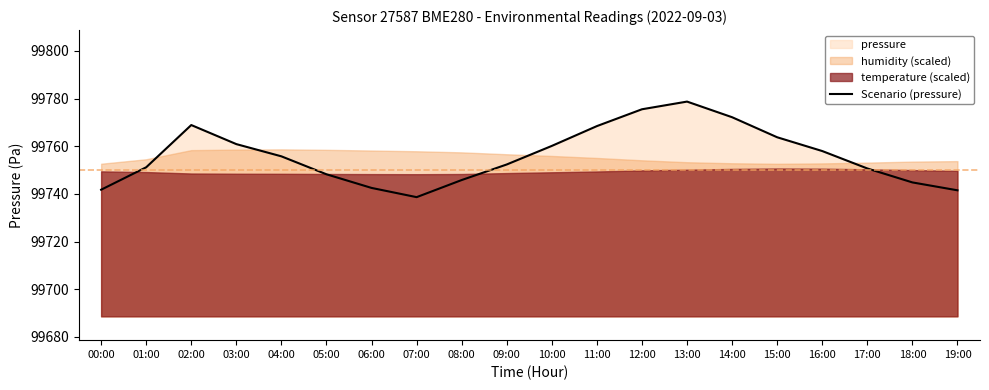

Where is the data nearest to the value 99758?

16:00